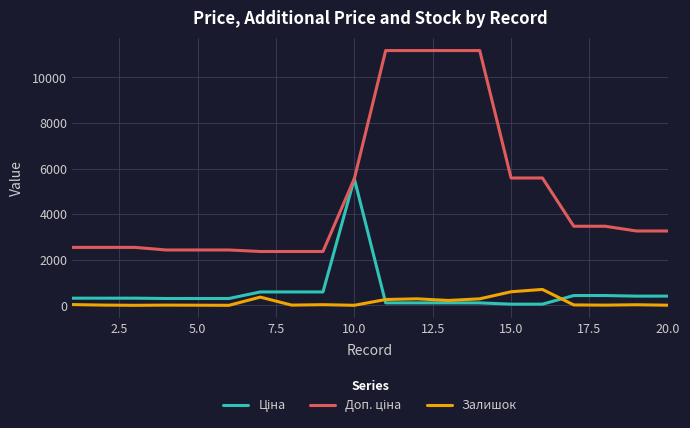

What is the maximum value for Залишок?

702.0